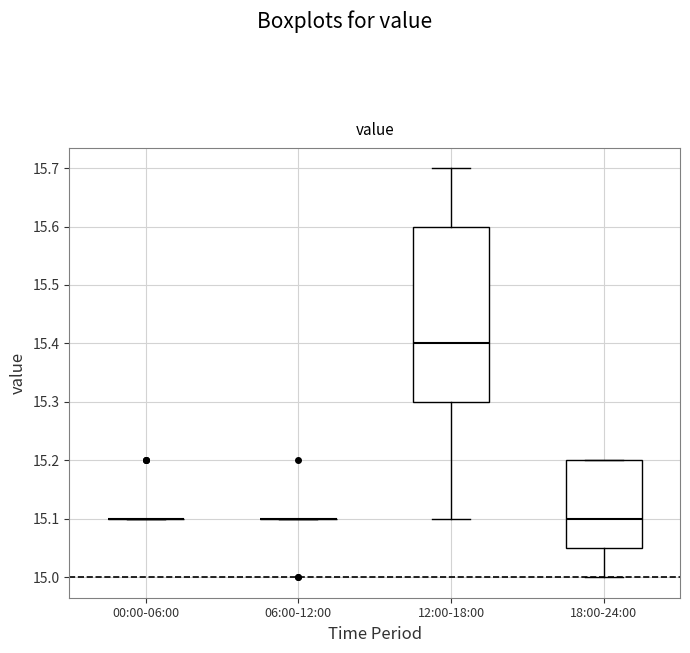

Which box is the tallest, from its lower edge to its upper edge?

12:00-18:00